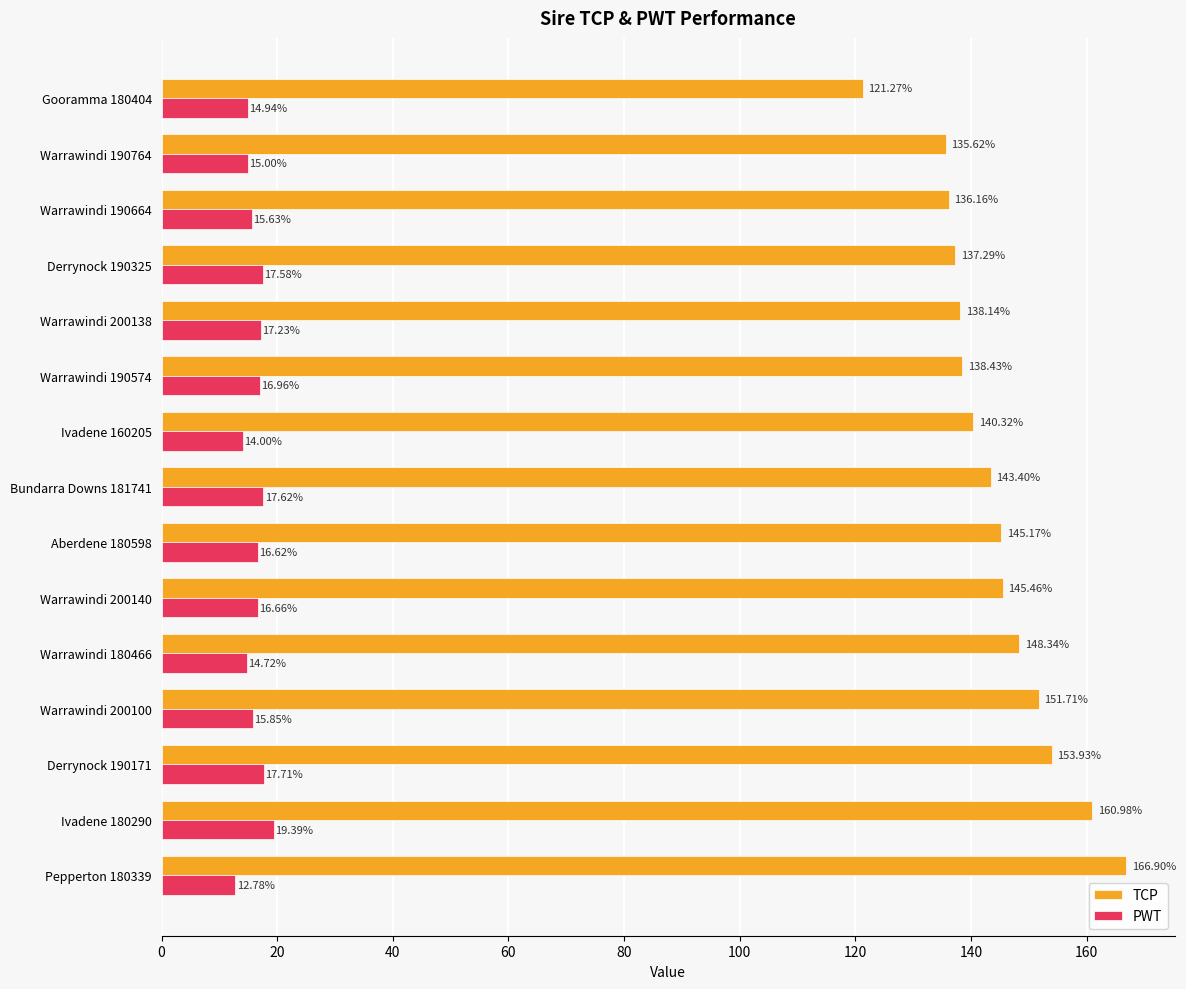

Which series has the widest spread of values?

TCP